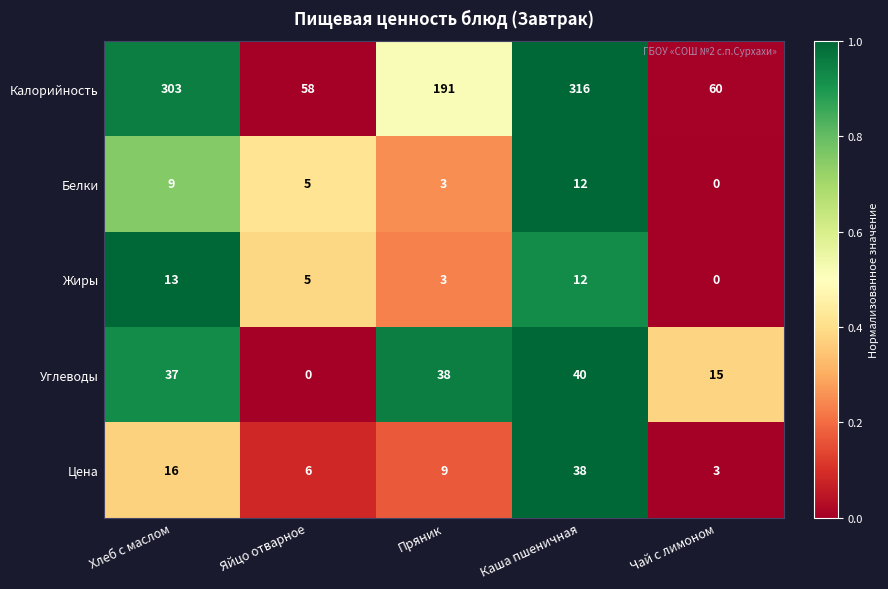

Which series has the largest total across all categories?

Калорийность